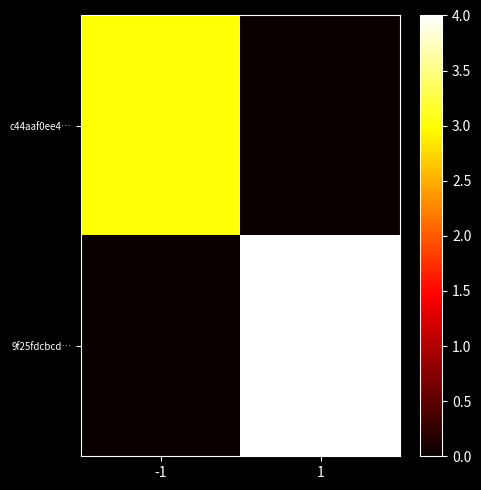

Rank the series by their maximum value, from lowest to highest.

c44aaf0ee4…, 9f25fdcbcd…